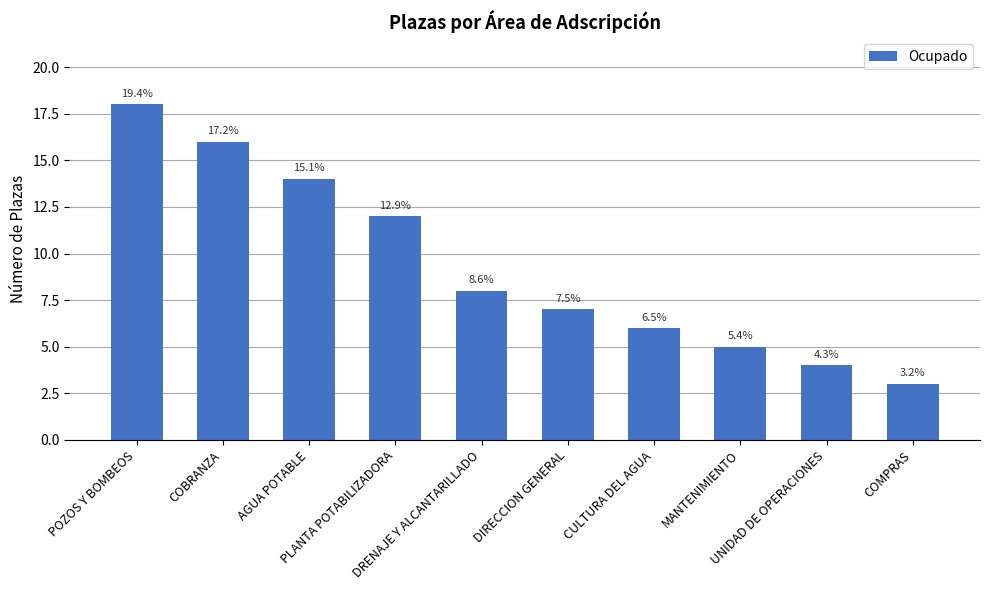

Does the chart contain any negative values?

No